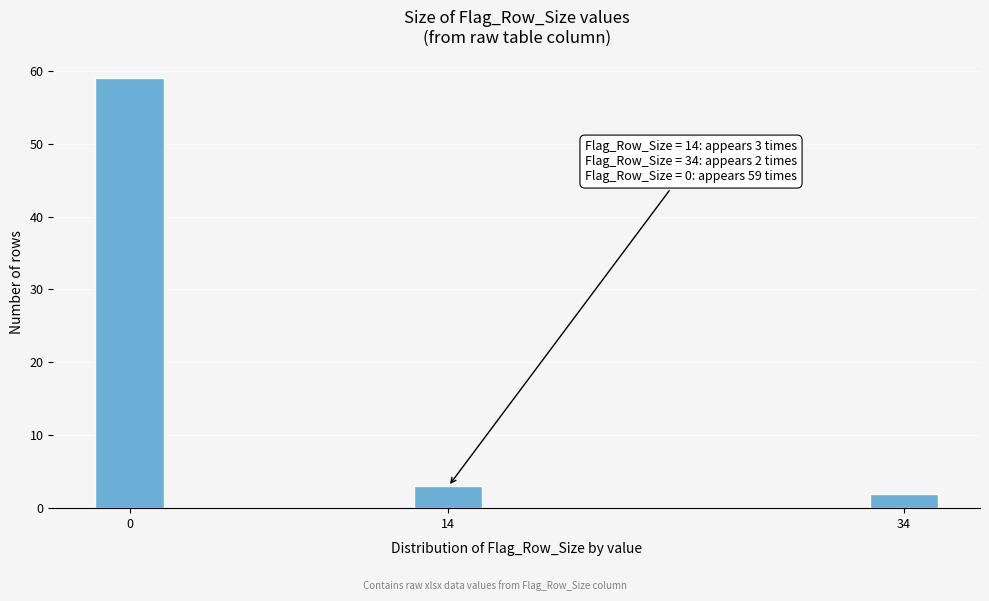

Reading left to right, extract all data points from this chart.

0=59	14=3	34=2